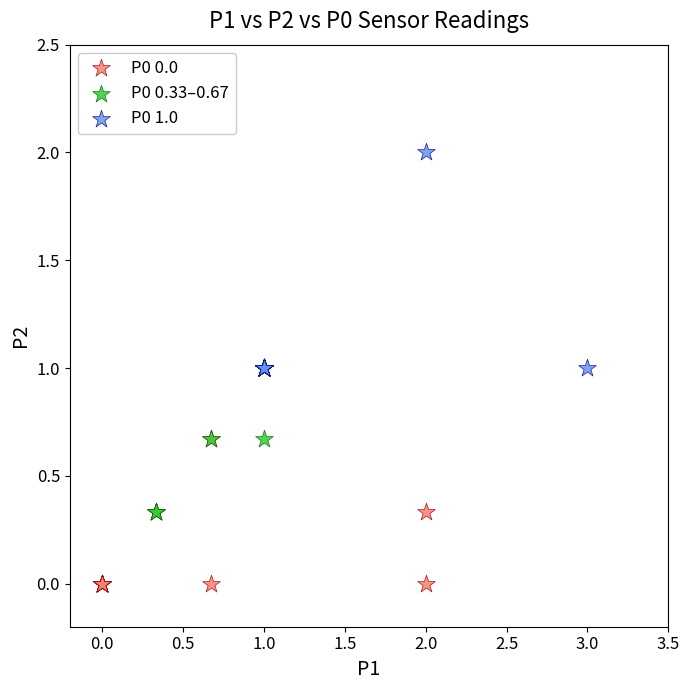

Which series contains the lowest Y value?

P0 0.0